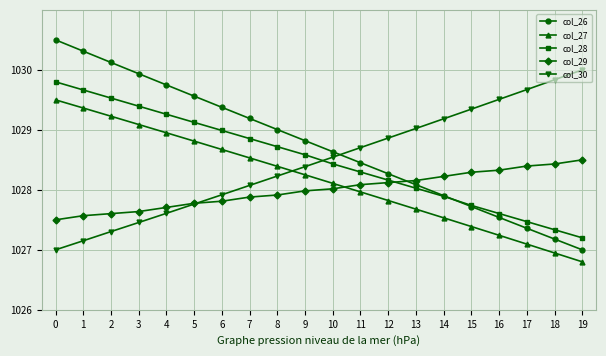

How many values in the col_26 series exceed 1028?

14